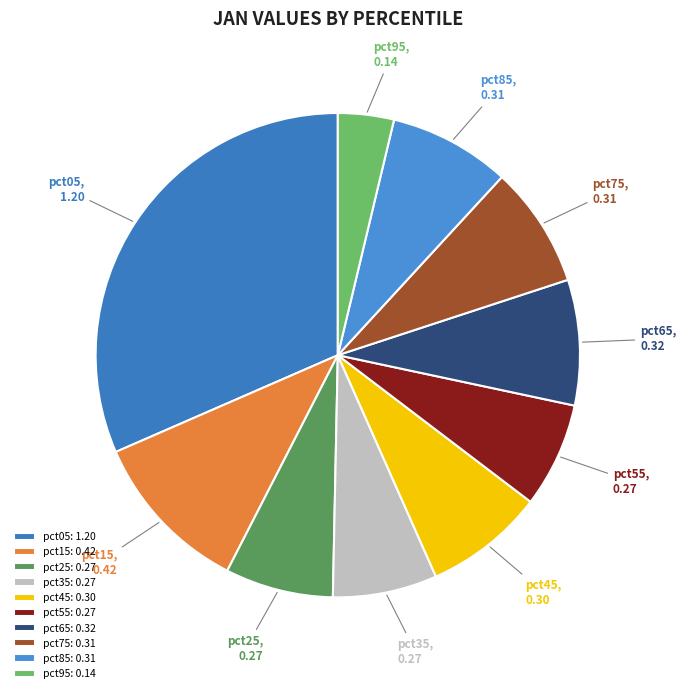

Is there a majority slice in this chart?

No